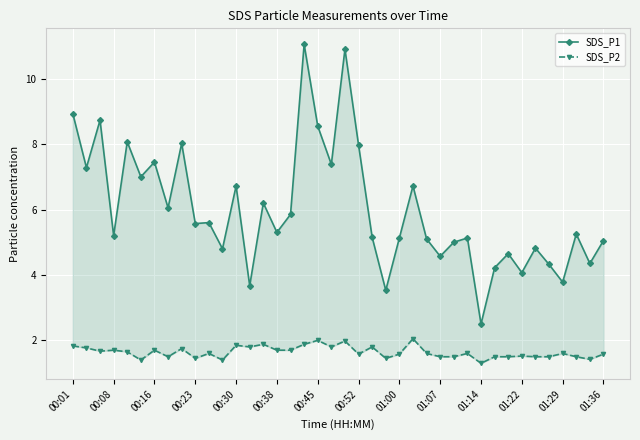

Is it true that SDS_P1 equals 11.1 at 17?

True